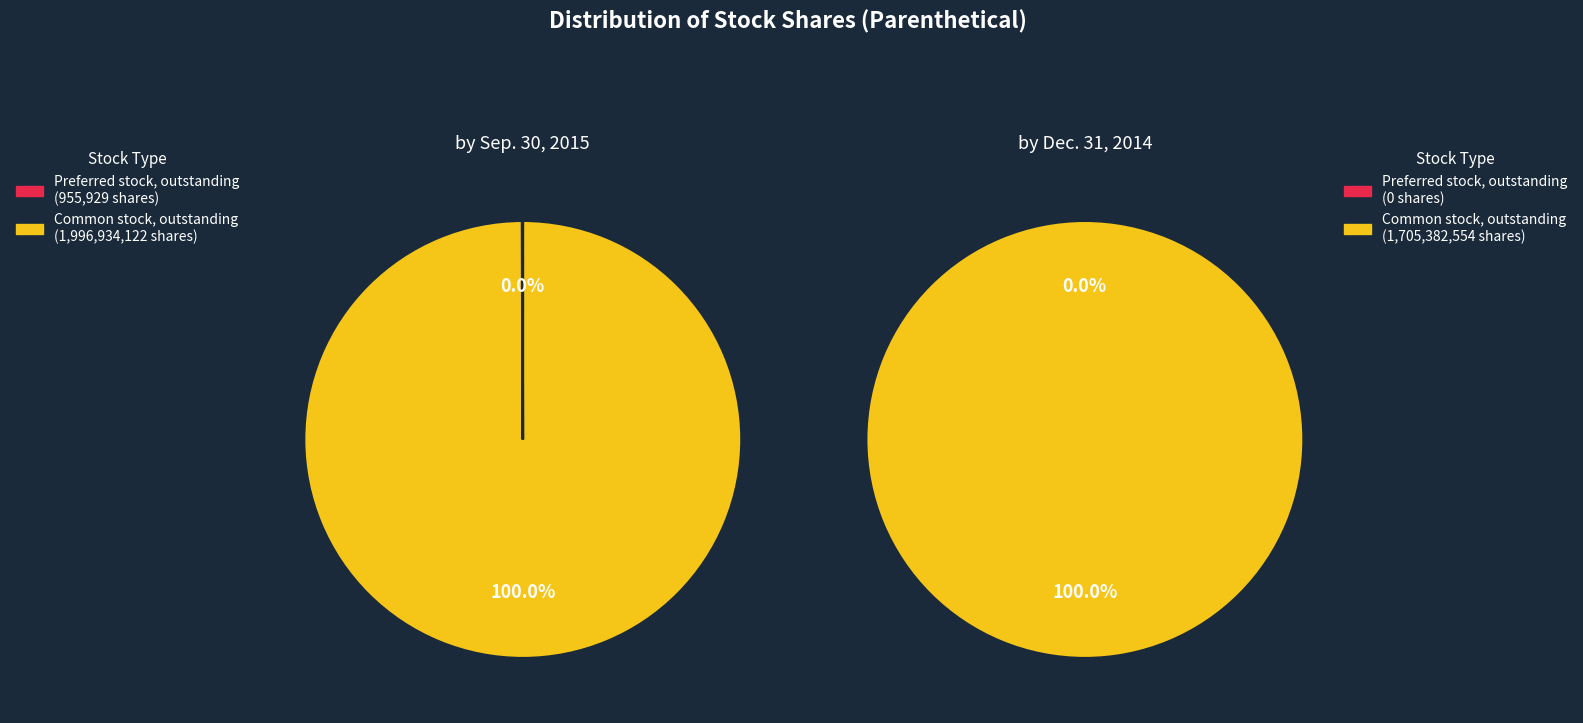

Is it true that Preferred stock, outstanding is 1% of the pie?

False